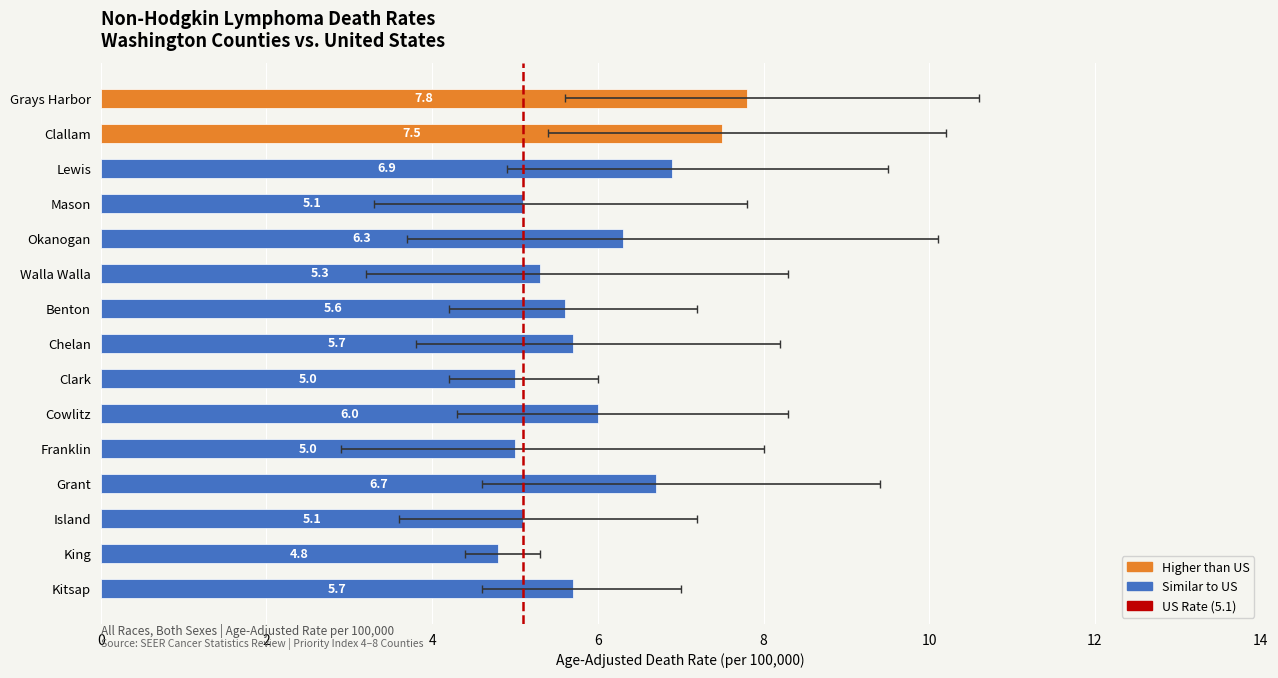

Does the chart contain any negative values?

No